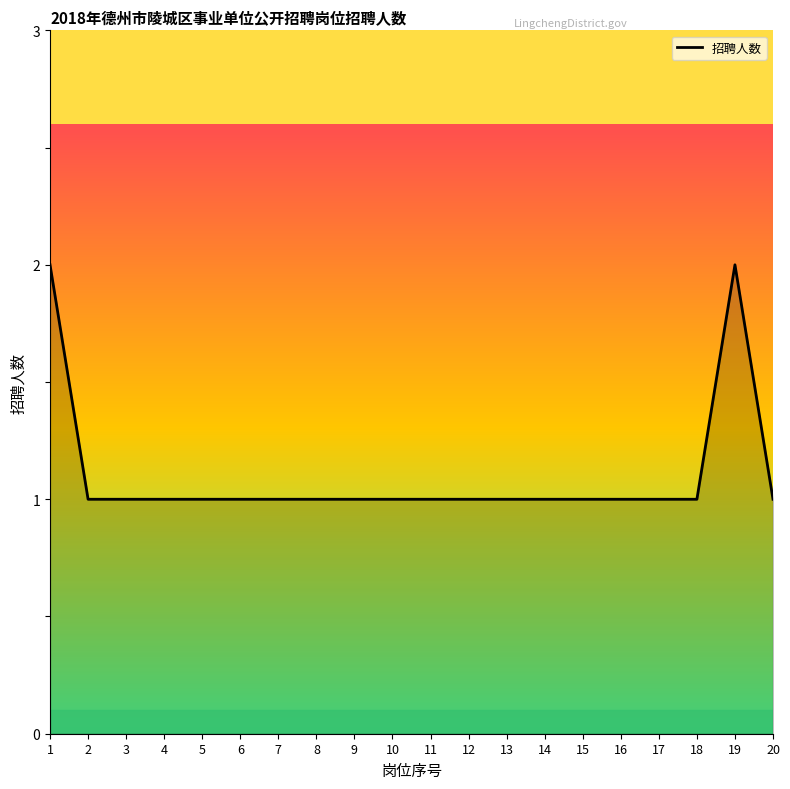

Approximately how many times larger is the value at 16 compared to 13?

1.0